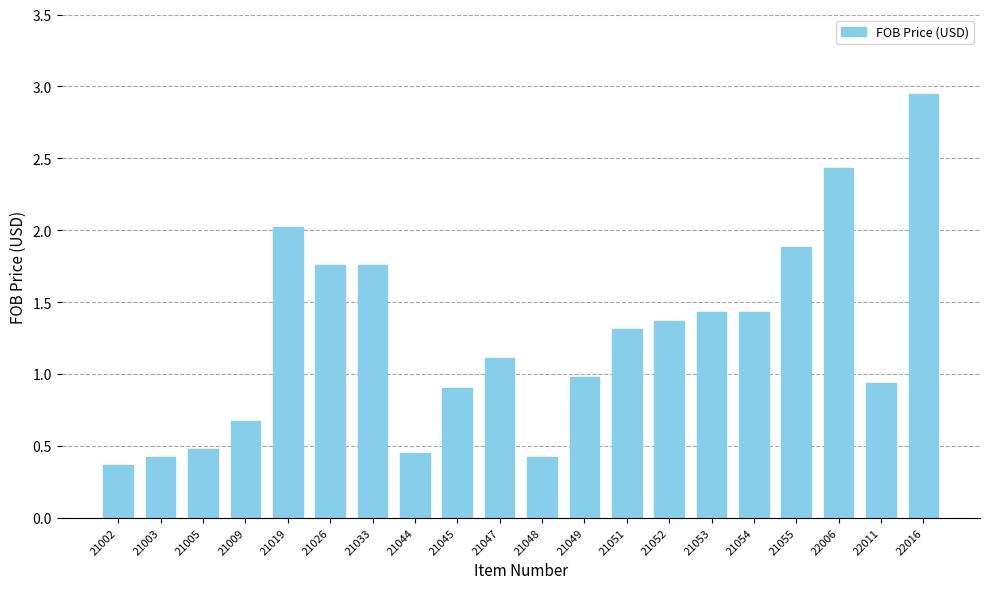

What is the approximate value at 21019?

2.0